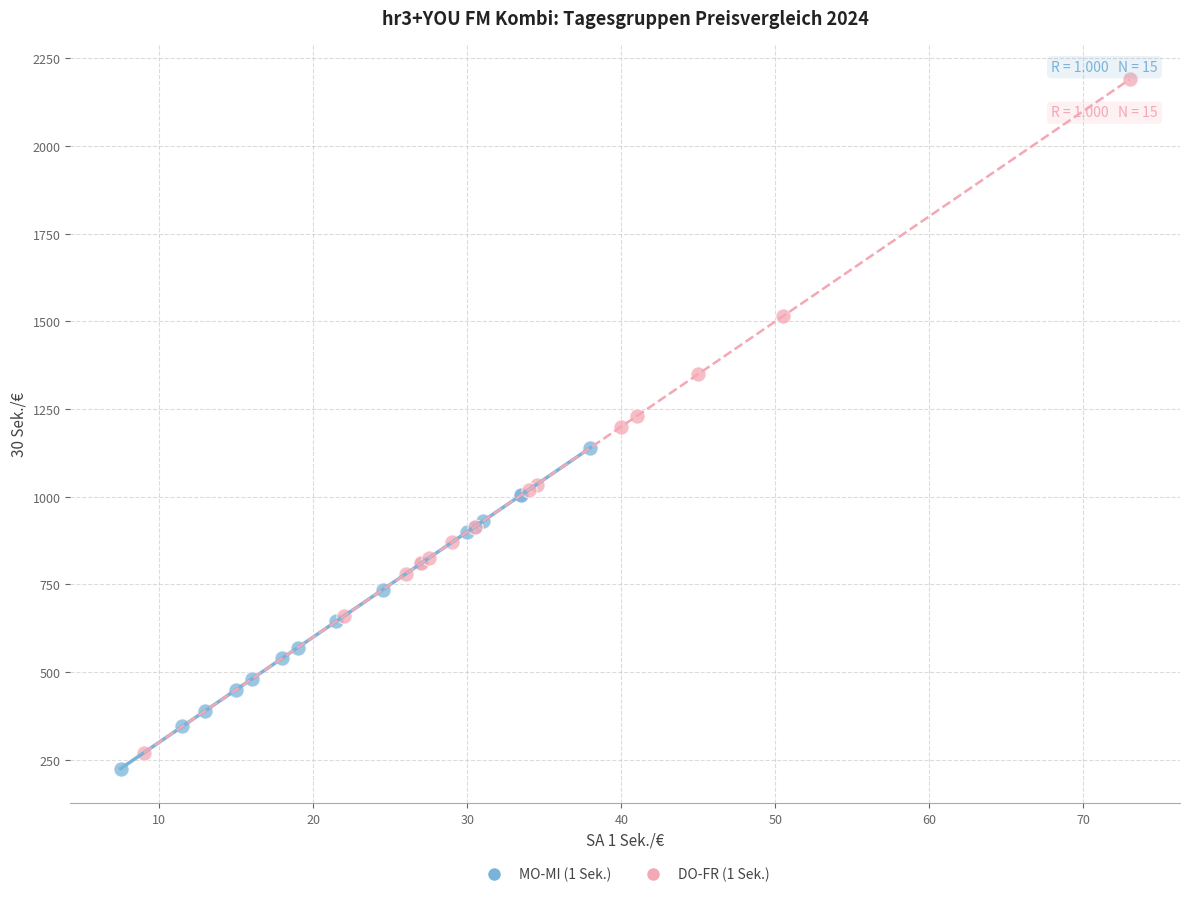

Which series has the widest spread of Y values?

DO-FR (1 Sek.)